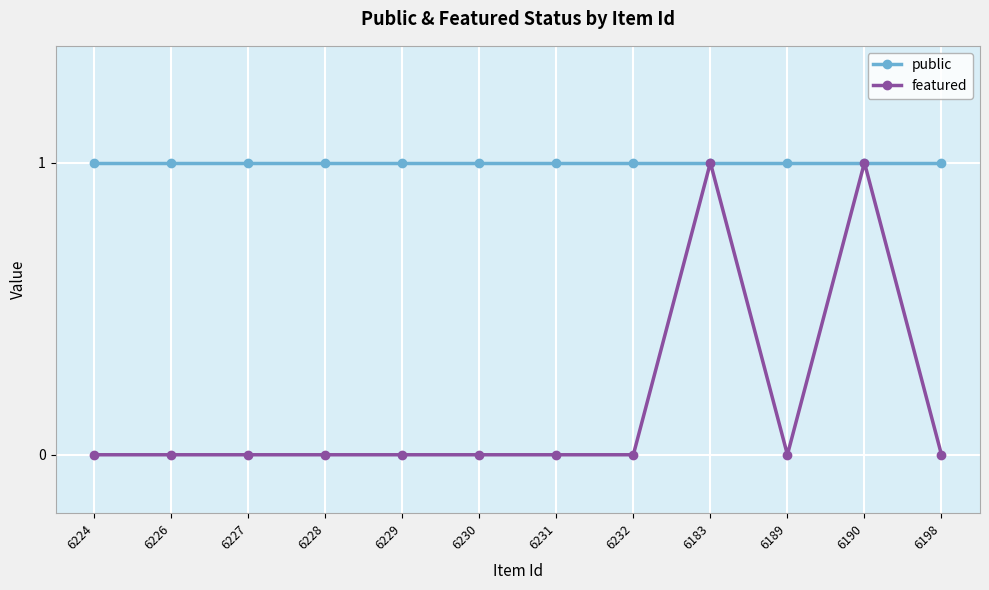

What is the label of the 12th point from the left?

6198